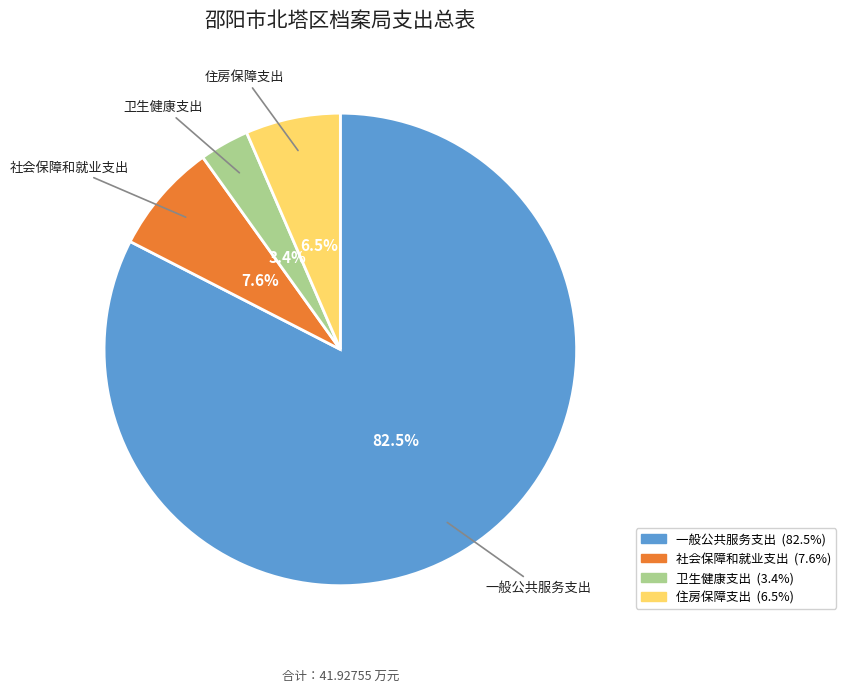

Between 一般公共服务支出 and 卫生健康支出, which is larger?

一般公共服务支出